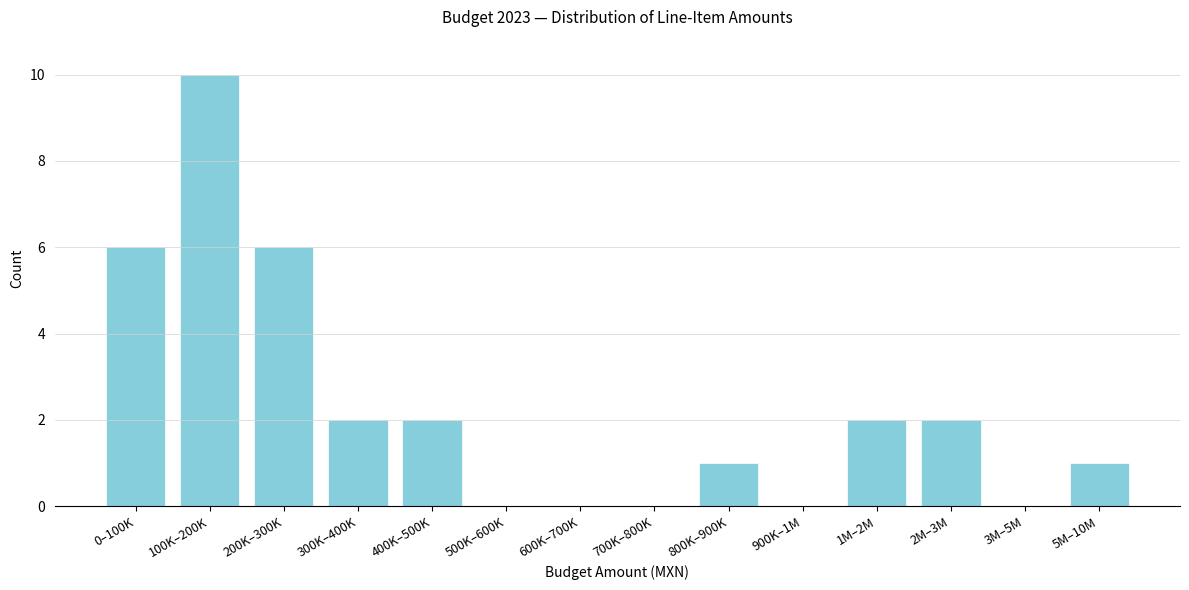

Reading left to right, transcribe all the data shown in this chart.

0–100K=6	100K–200K=10	200K–300K=6	300K–400K=2	400K–500K=2	500K–600K=0	600K–700K=0	700K–800K=0	800K–900K=1	900K–1M=0	1M–2M=2	2M–3M=2	3M–5M=0	5M–10M=1